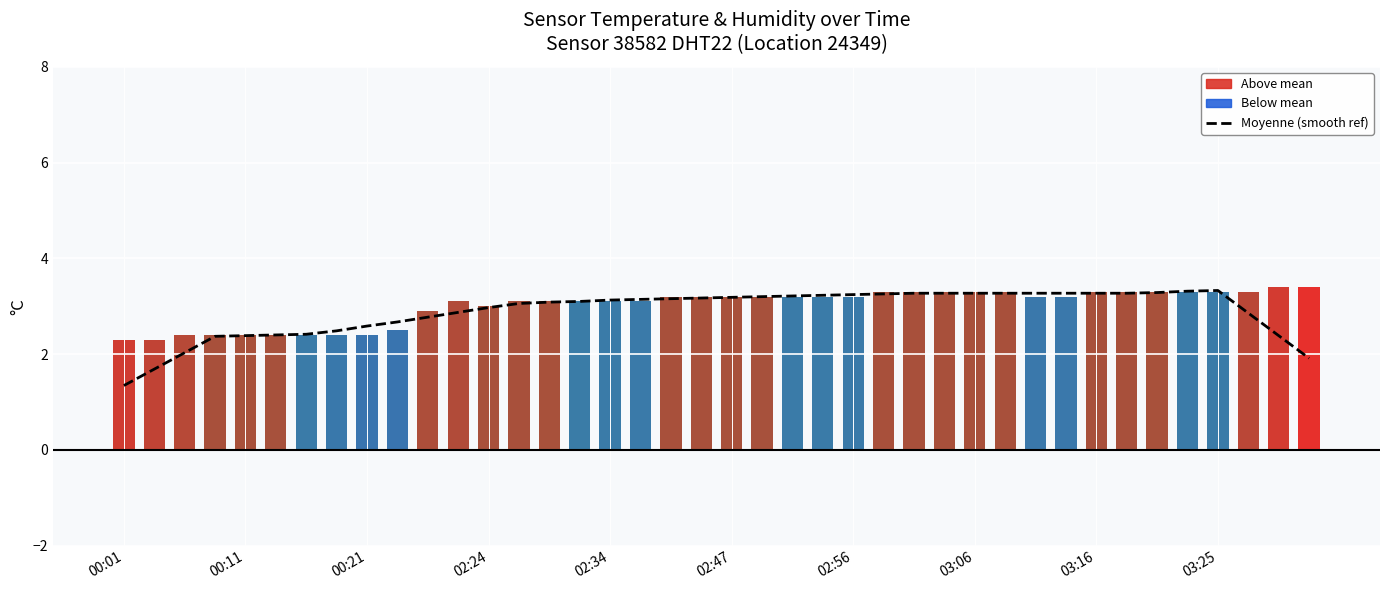

Where does the data first go above 3?

13